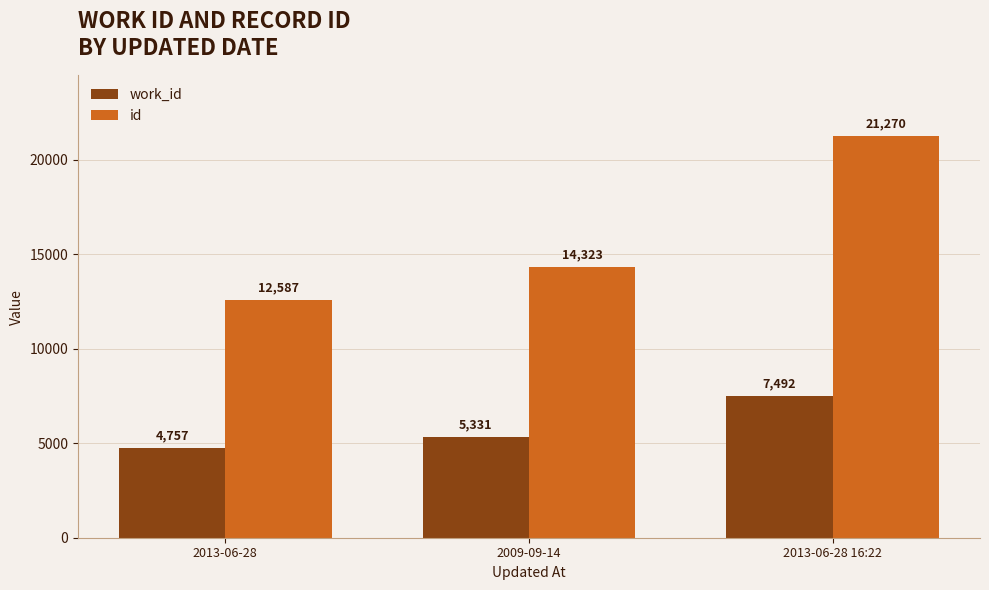

Are the bars grouped side by side (vs. stacked)?

Yes